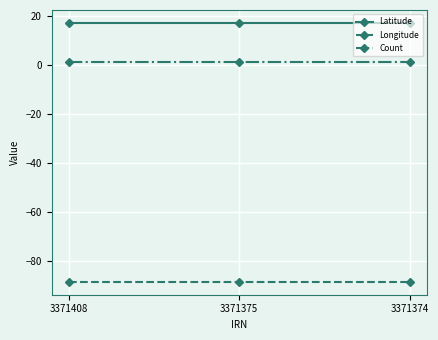

Reading left to right, extract all data points from this chart.

Latitude: 17.0	17.0	17.0
Longitude: -88.5	-88.5	-88.5
Count: 1.0	1.0	1.0